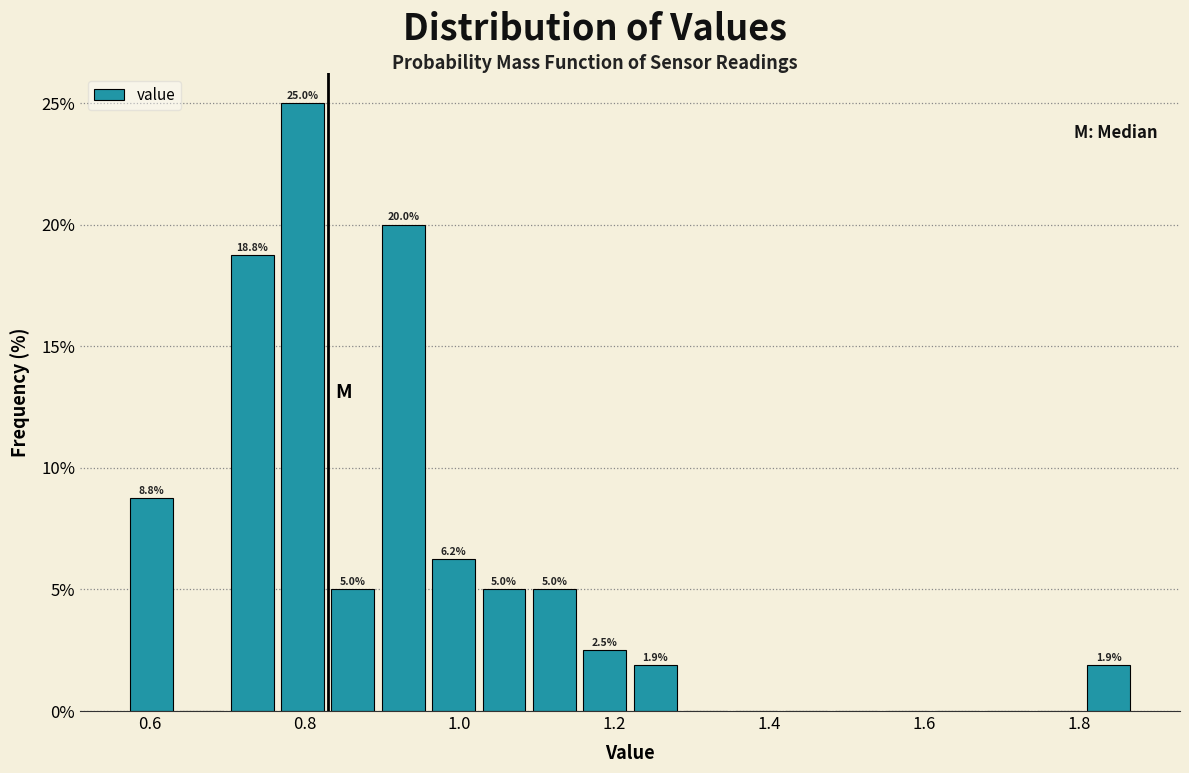

Read against the x-axis, roughly where is the centre of the tallest bar?

0.80